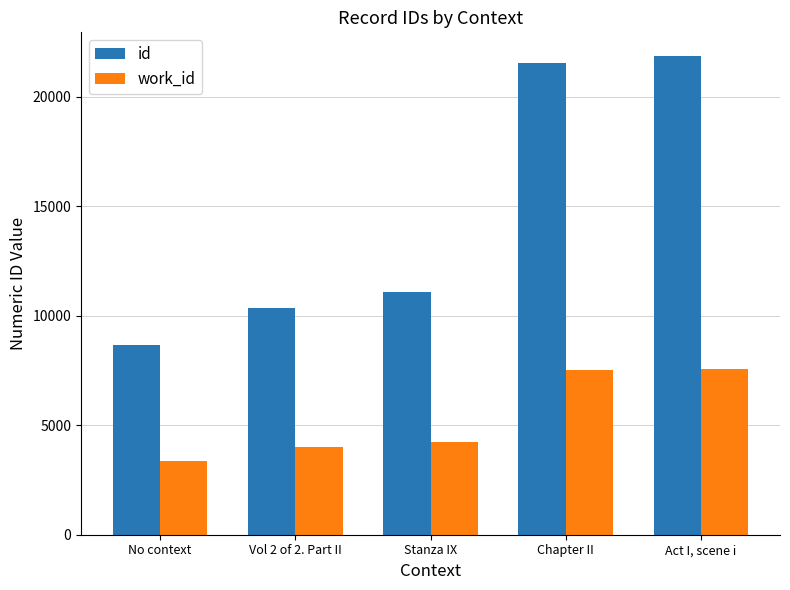

Is the value of work_id at Stanza IX greater than the value of id at Stanza IX?

No